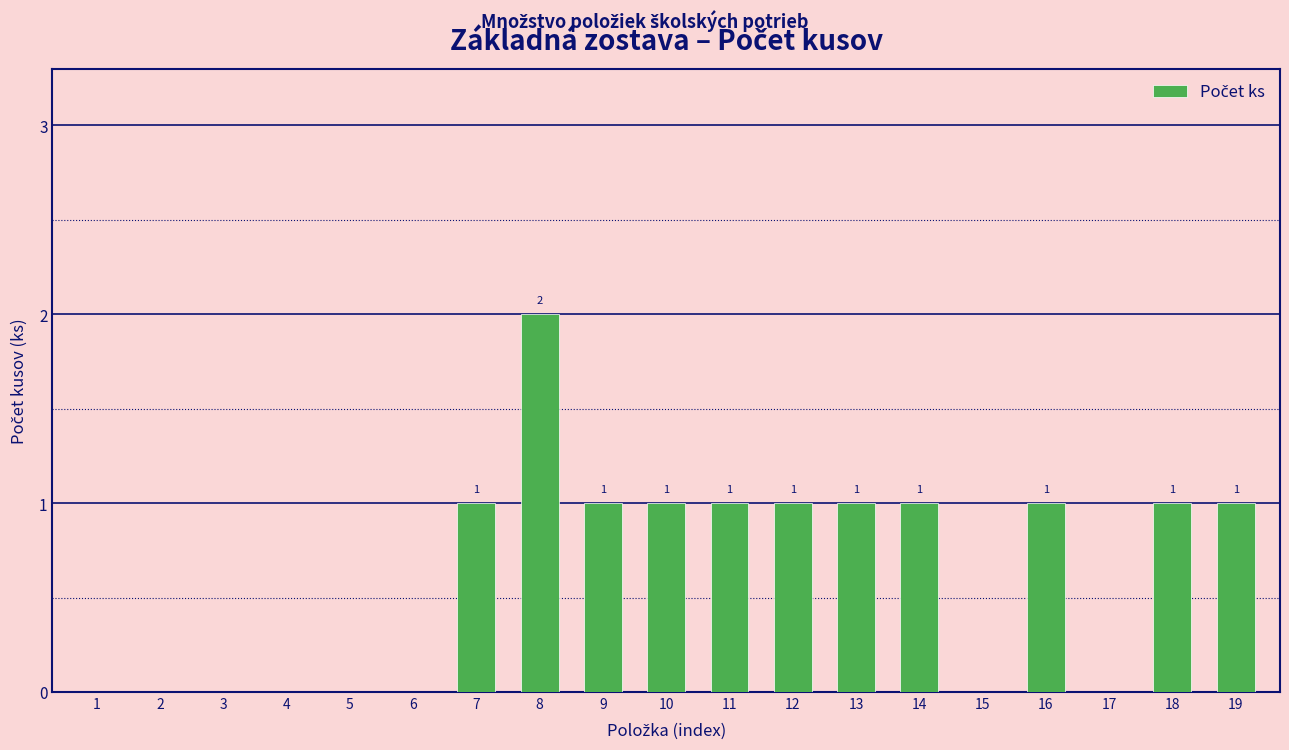

Reading left to right, list all the values displayed in this chart.

1=0	2=0	3=0	4=0	5=0	6=0	7=1	8=2	9=1	10=1	11=1	12=1	13=1	14=1	15=0	16=1	17=0	18=1	19=1